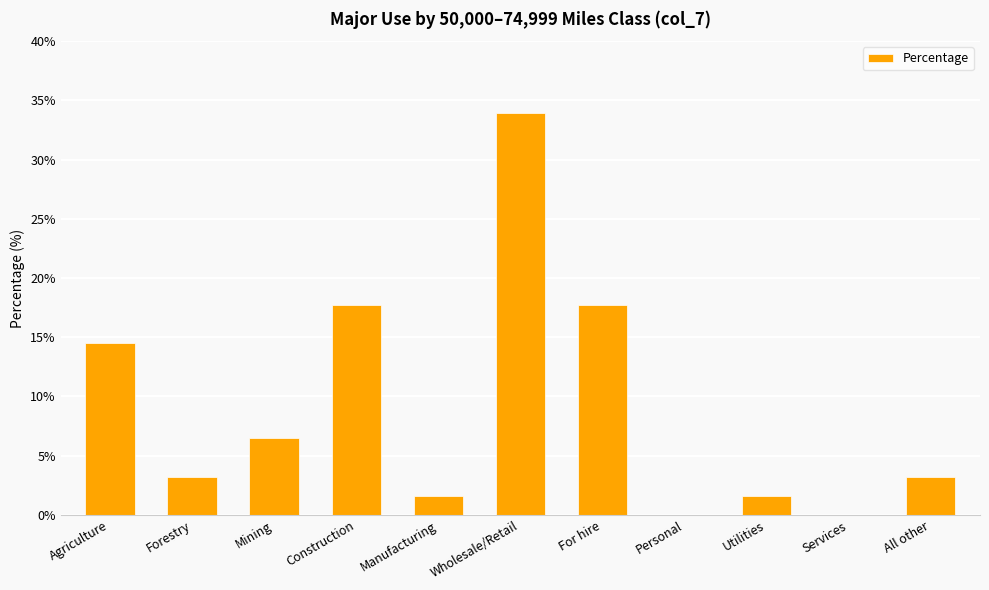

What is the sum of the values at Construction and All other?

20.9